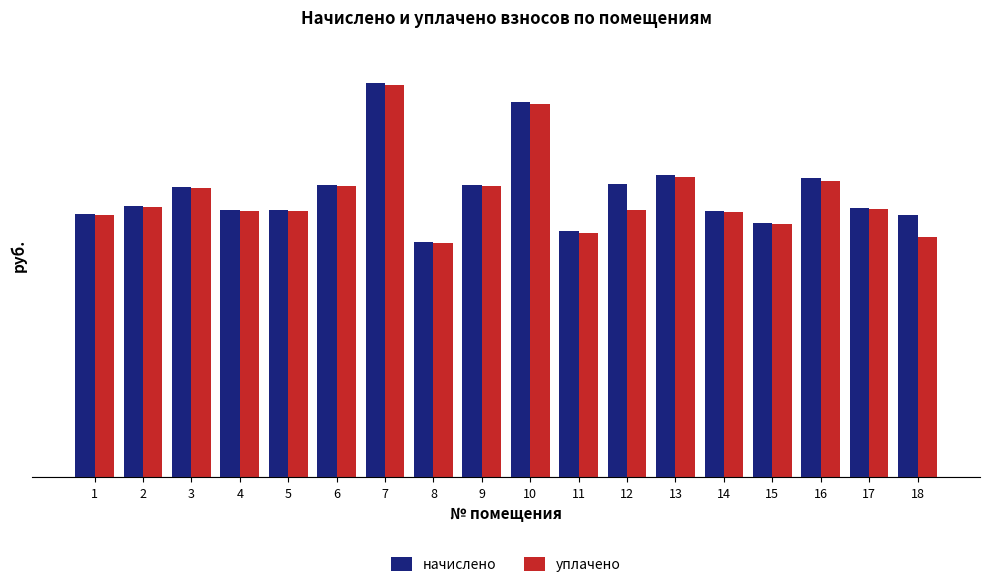

What are all the series names shown in the legend?

начислено, уплачено